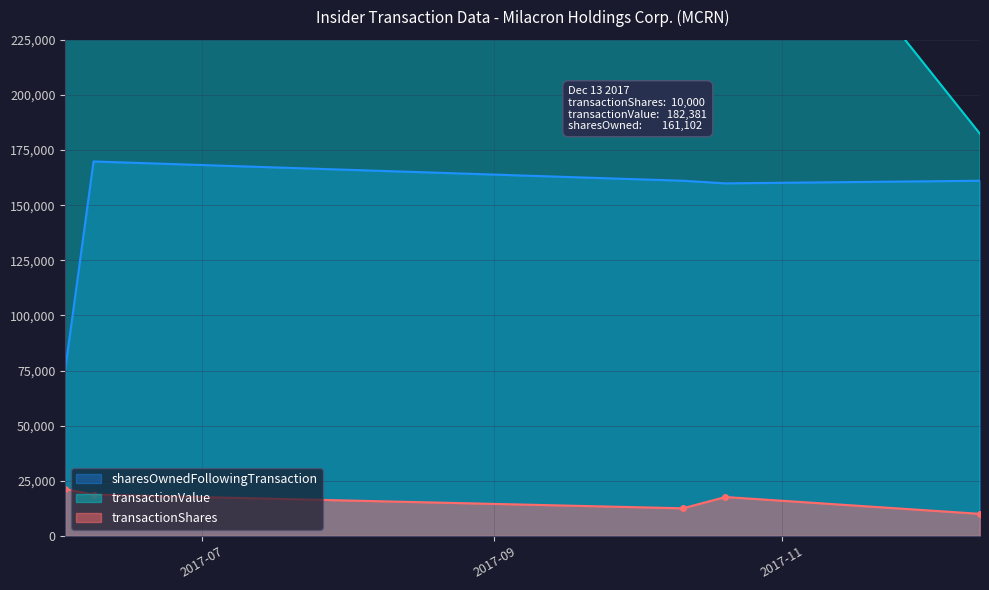

Which has a higher value, 2017-12-13 or 2017-06-02?

2017-06-02